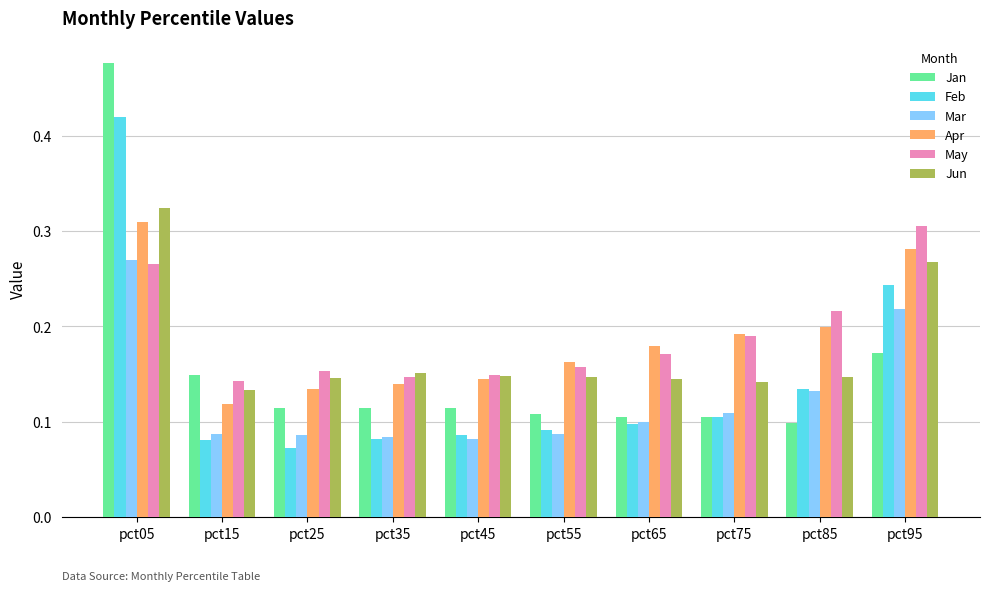

How many Feb values are between 0 and 1?

10